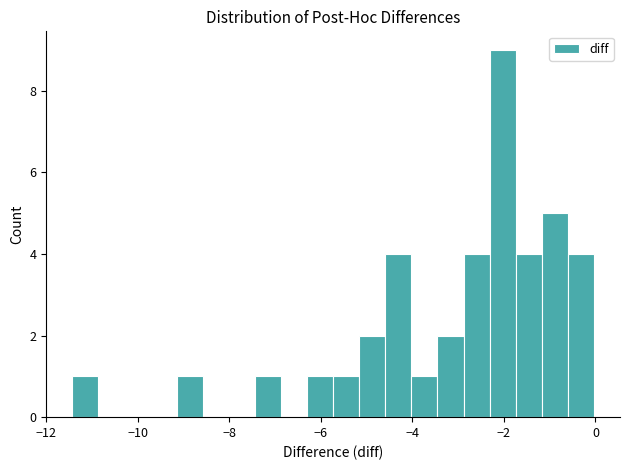

Around what value on the x-axis is the tallest bar? Give the approximate position of its centre, as read against the axis.

-2.0